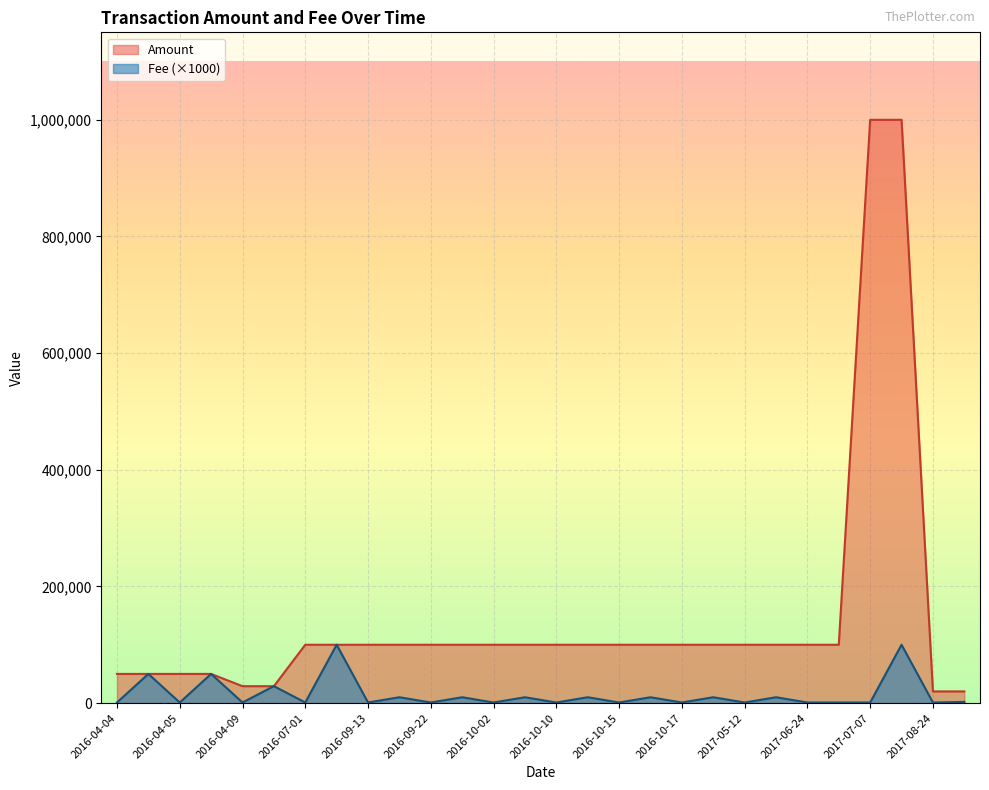

What is the difference between the maximum and second lowest values in the Fee series?

99000